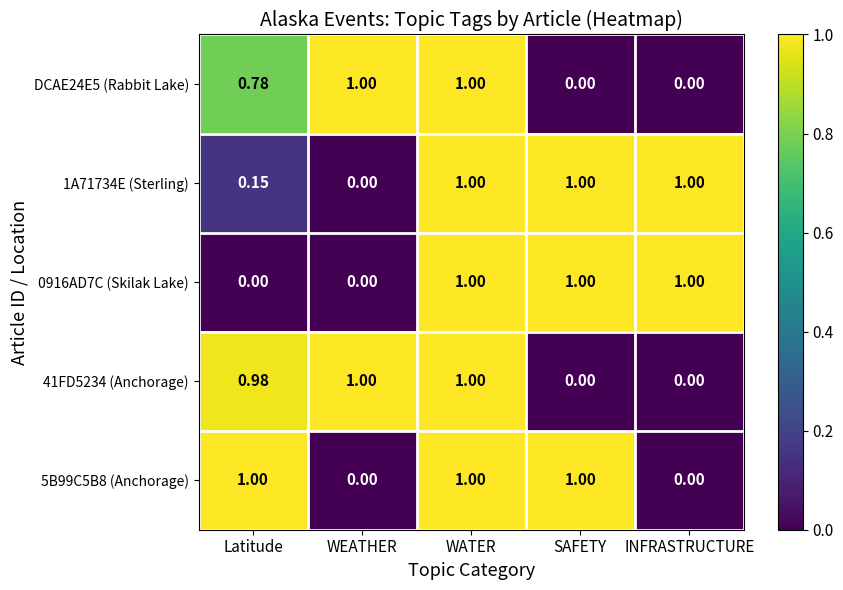

Count the number of categories in the chart.

5